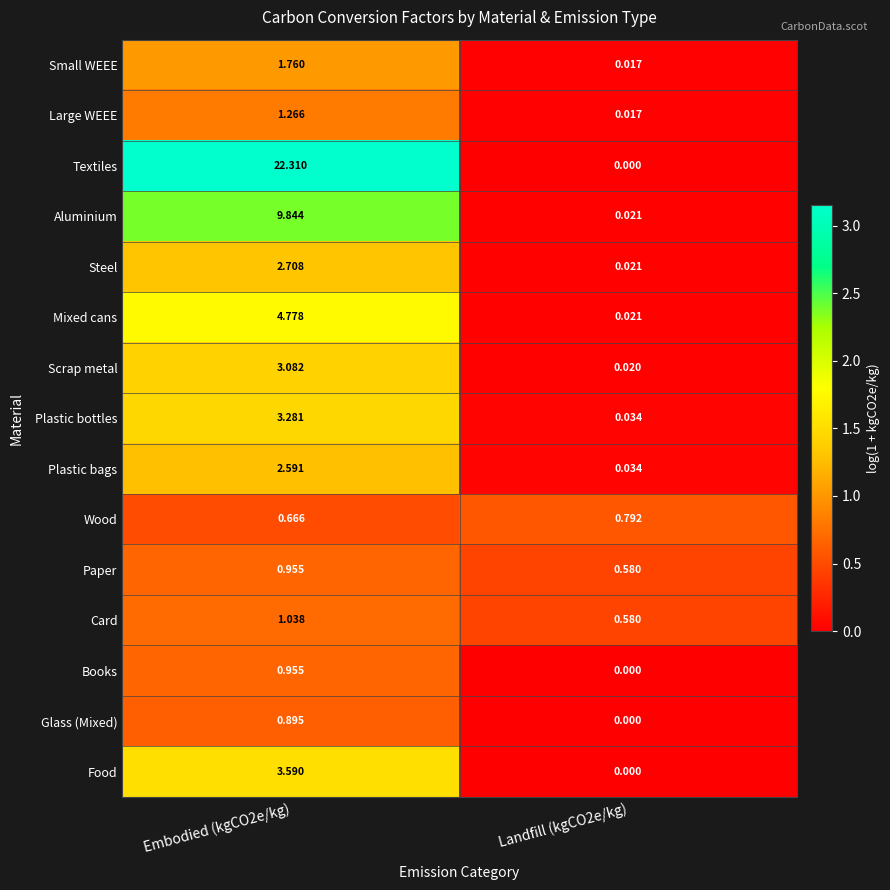

Which series has the widest spread of values?

Textiles